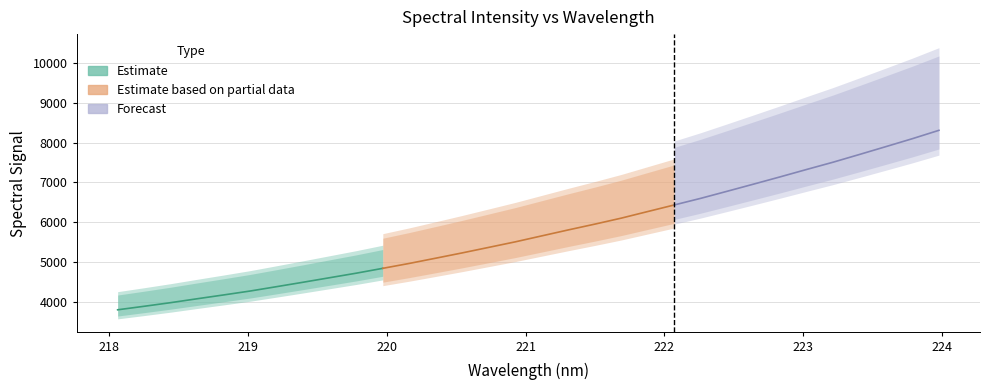

What is the difference between the maximum and minimum values?

4511.9